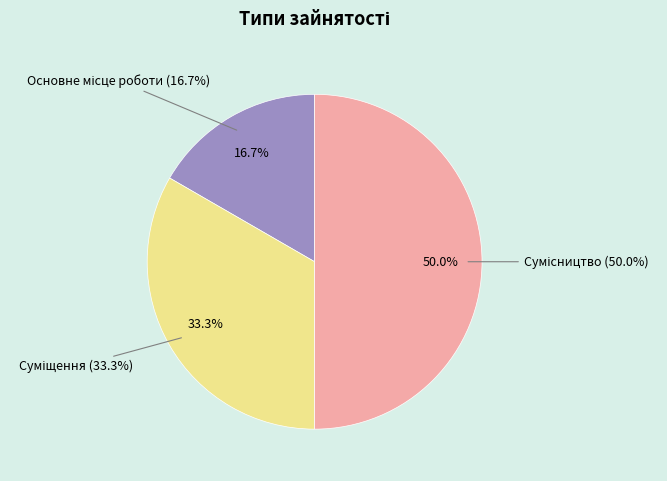

Combined, what portion of the pie is Основне місце роботи and Сумісництво?

66.7%